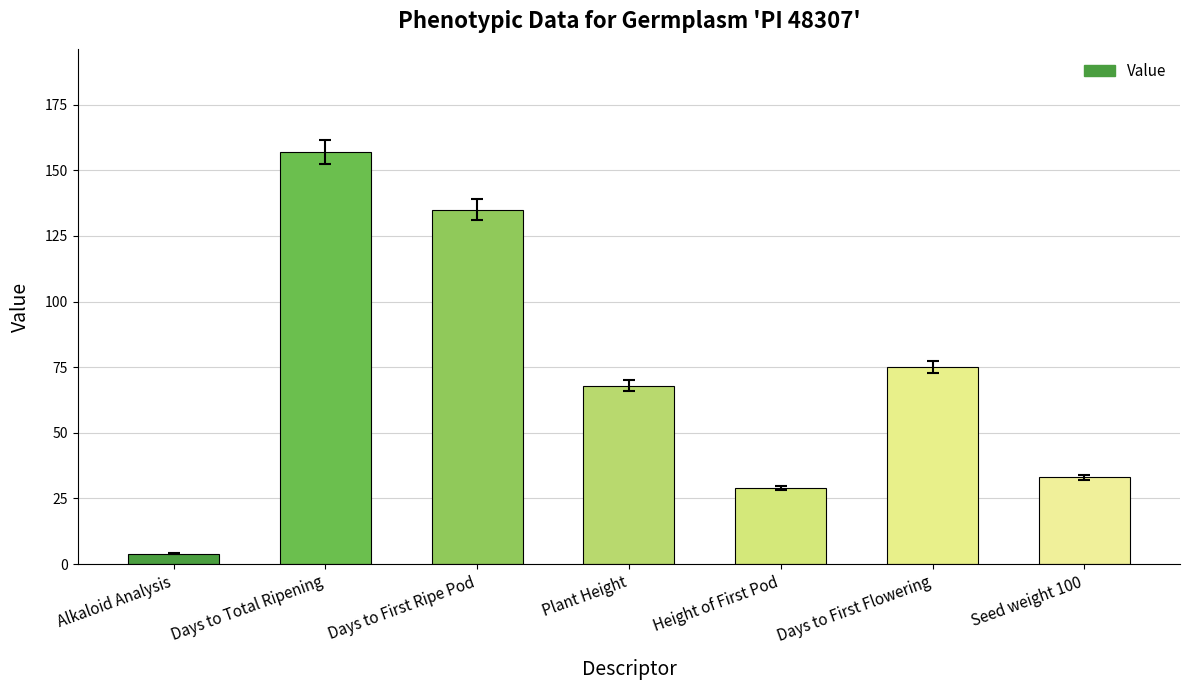

What is the value of the 1st bar from the left?

4